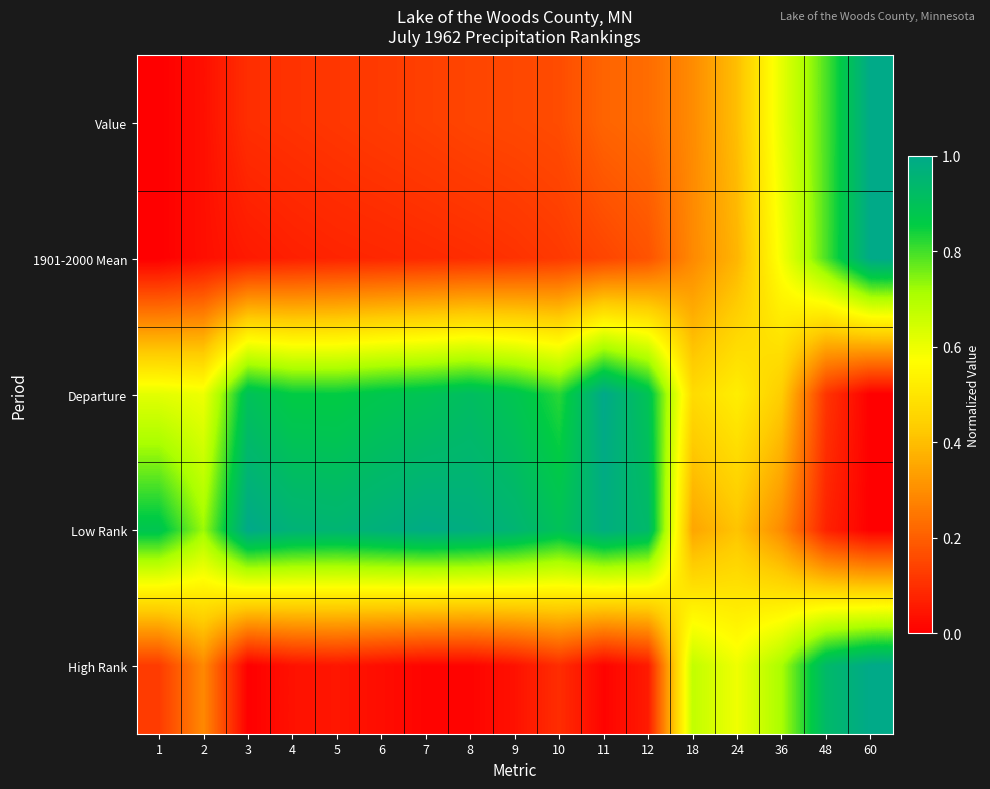

At which category is the sum across all series the highest?

60